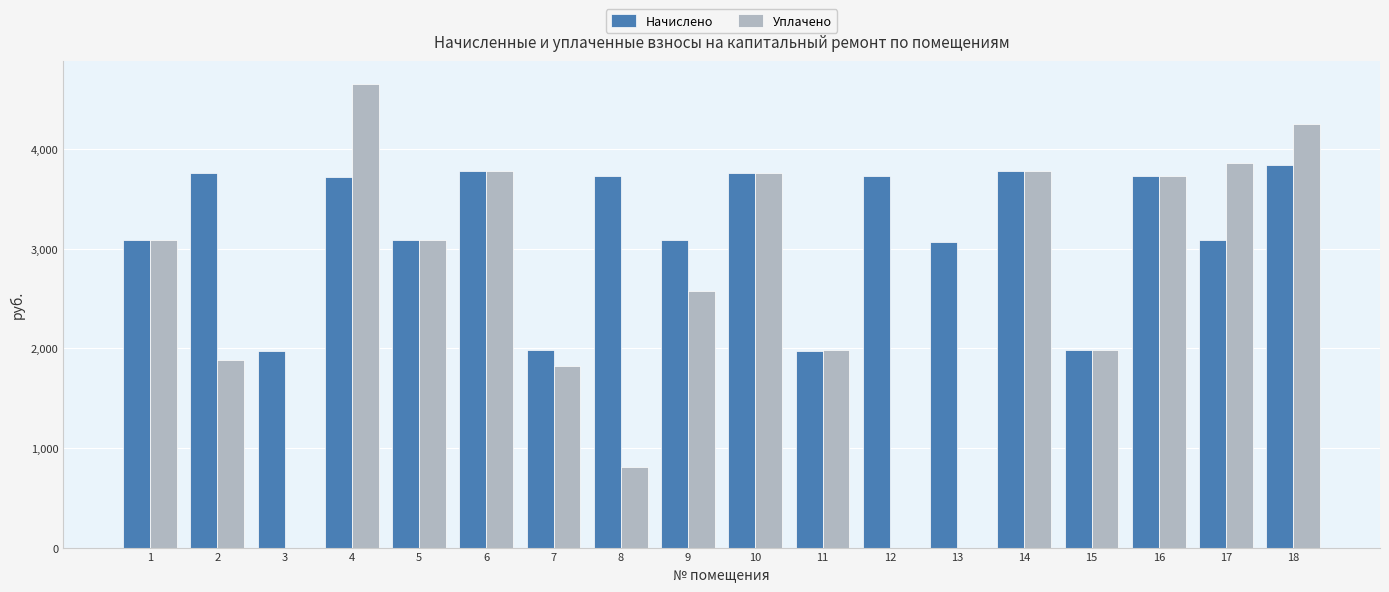

Which category has the highest value in the Уплачено series?

4